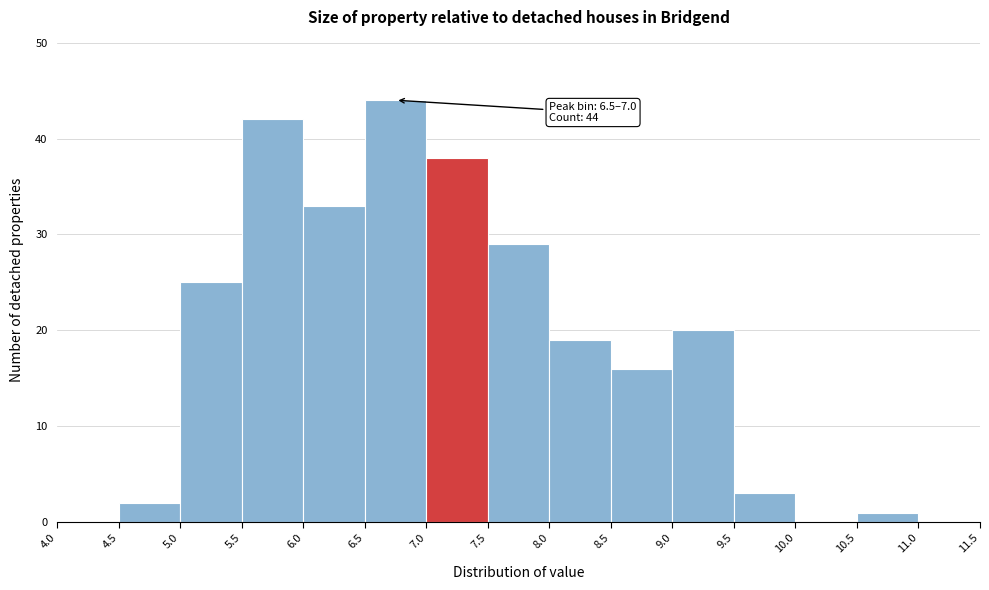

Over which range of the x-axis is the bar tallest?

6.5 to 7.0